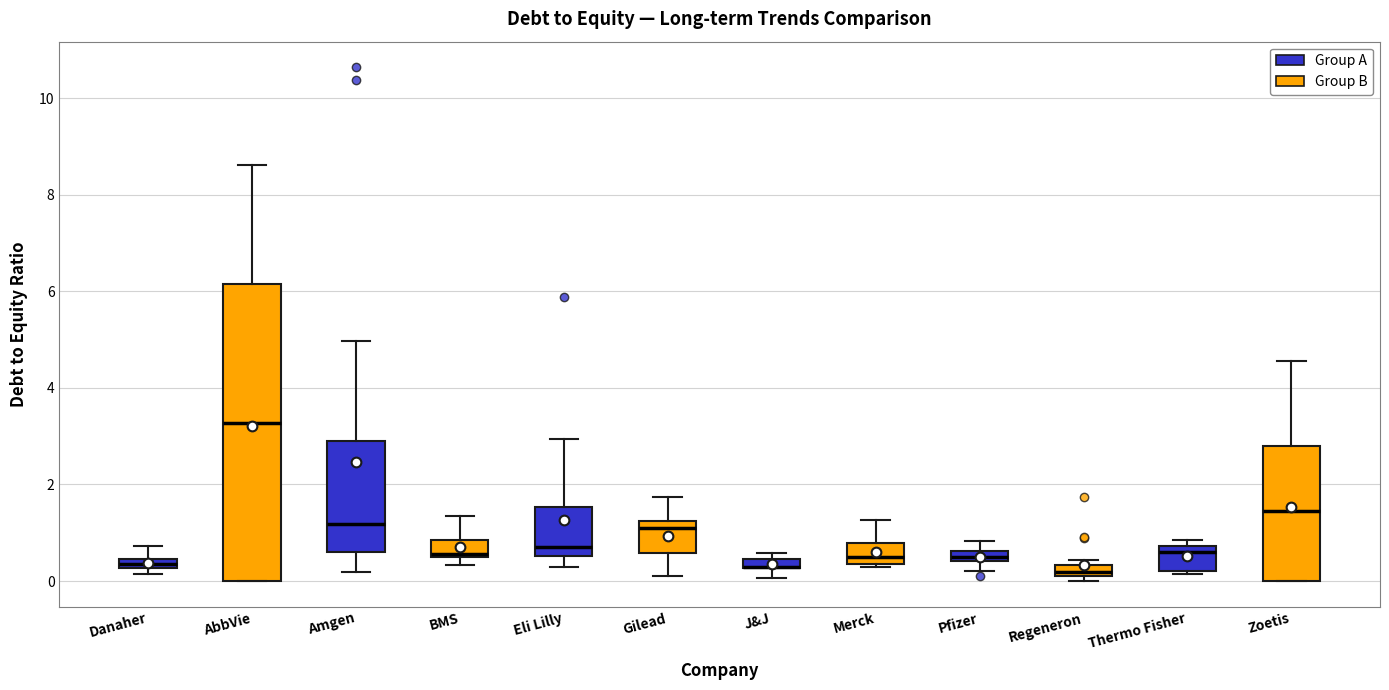

Where is the upper edge of the box for Thermo Fisher on the y-axis? The values are not printed on the chart, so give them approximately, as read against the axis.

0.8